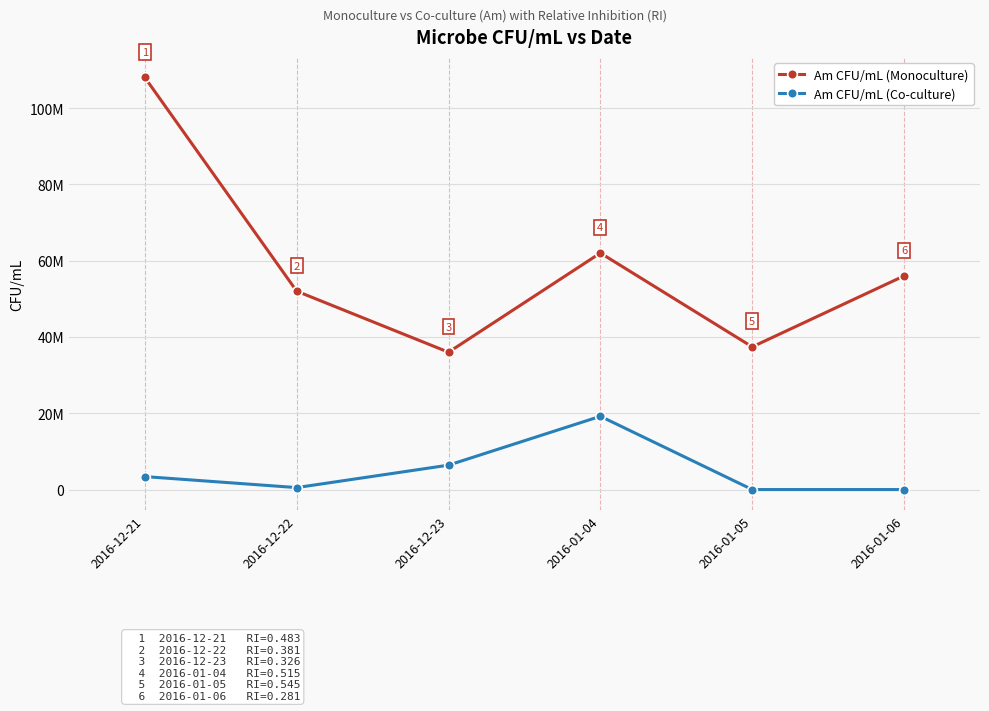

Rank the series by their maximum value, from lowest to highest.

Am CFU/mL (Co-culture), Am CFU/mL (Monoculture)